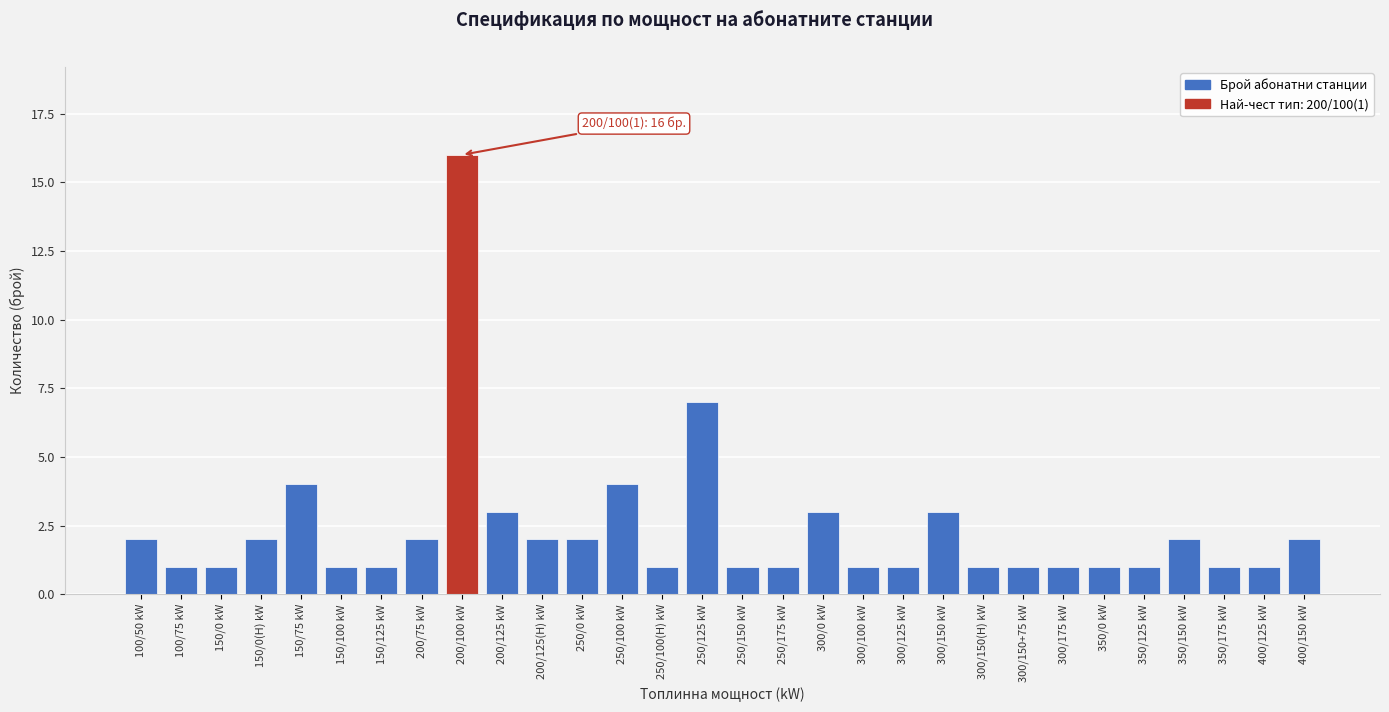

Reading right to left, what are all the values shown in this chart?

400/150 kW=2	400/125 kW=1	350/175 kW=1	350/150 kW=2	350/125 kW=1	350/0 kW=1	300/175 kW=1	300/150+75 kW=1	300/150(H) kW=1	300/150 kW=3	300/125 kW=1	300/100 kW=1	300/0 kW=3	250/175 kW=1	250/150 kW=1	250/125 kW=7	250/100(H) kW=1	250/100 kW=4	250/0 kW=2	200/125(H) kW=2	200/125 kW=3	200/100 kW=16	200/75 kW=2	150/125 kW=1	150/100 kW=1	150/75 kW=4	150/0(H) kW=2	150/0 kW=1	100/75 kW=1	100/50 kW=2